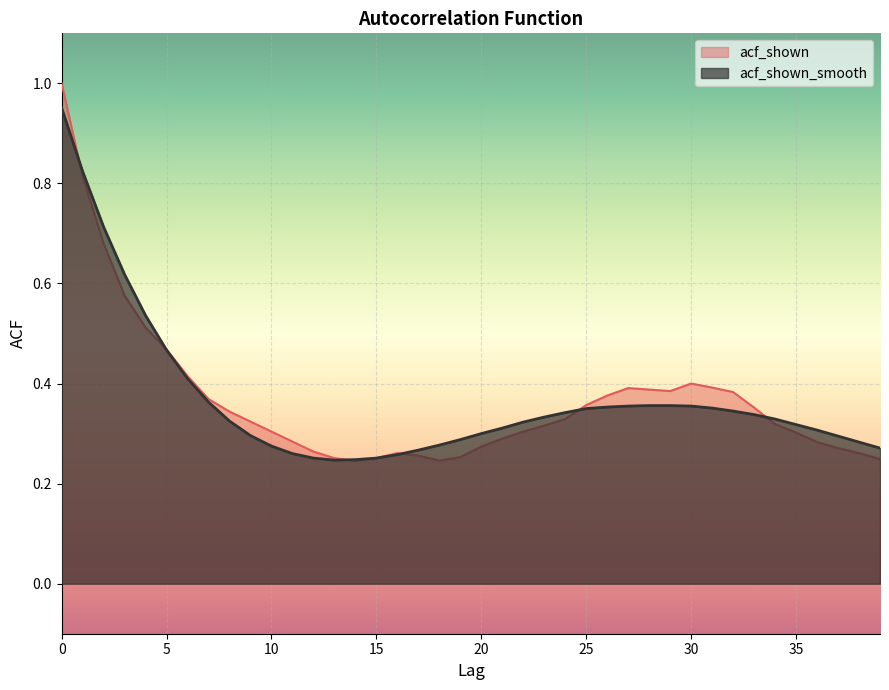

What is the difference between the acf_shown_smooth values at 26 and 37?

0.1